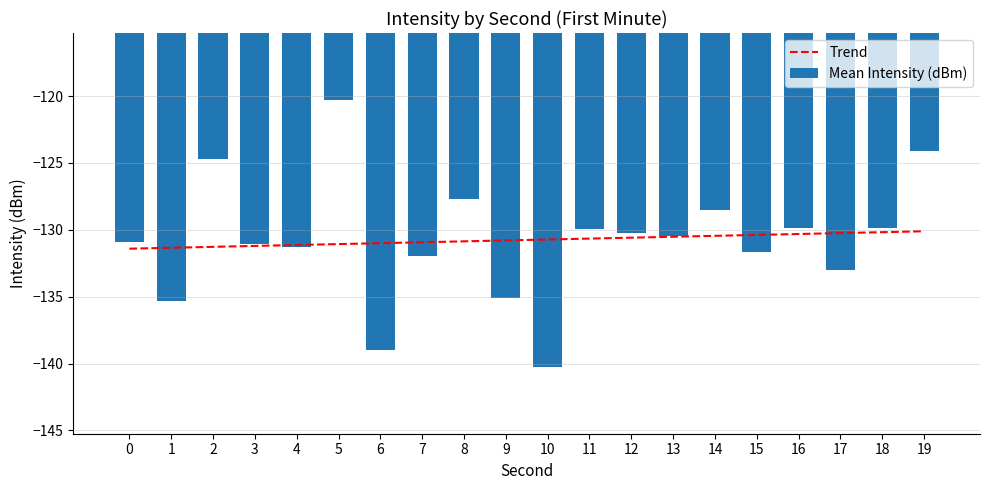

How many series are shown in this chart?

2